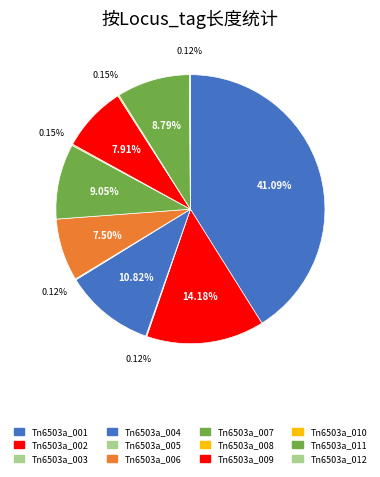

What percentage do Tn6503a_003 and Tn6503a_004 together represent?

10.9%